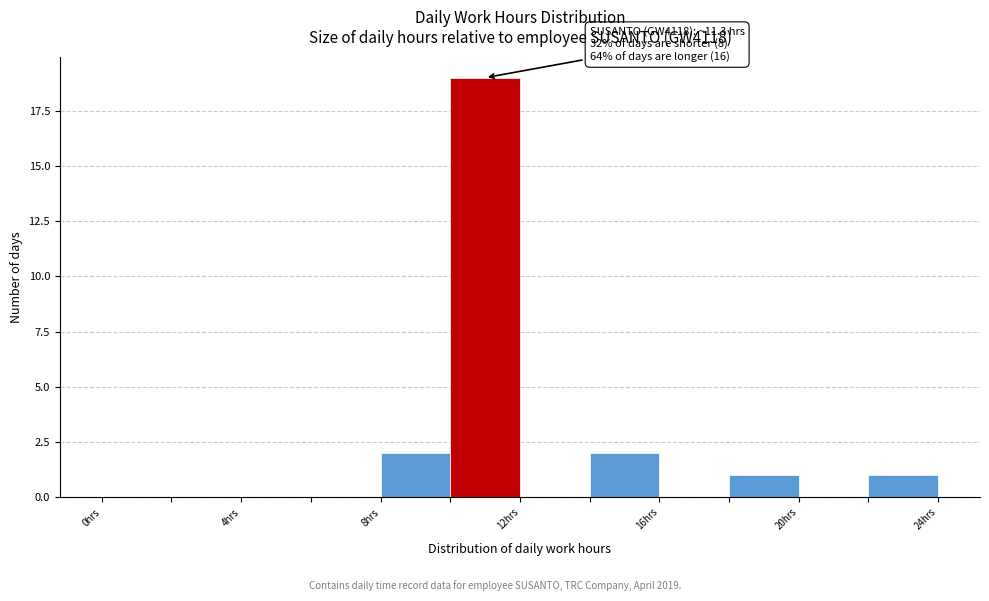

Which range on the x-axis has the tallest bar?

10 to 12